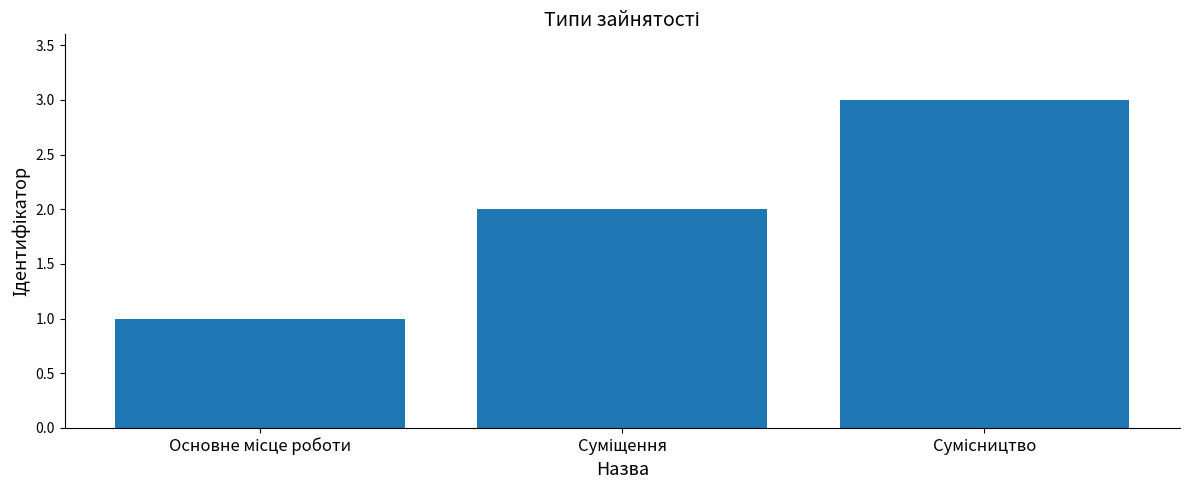

What is the greatest value displayed?

3